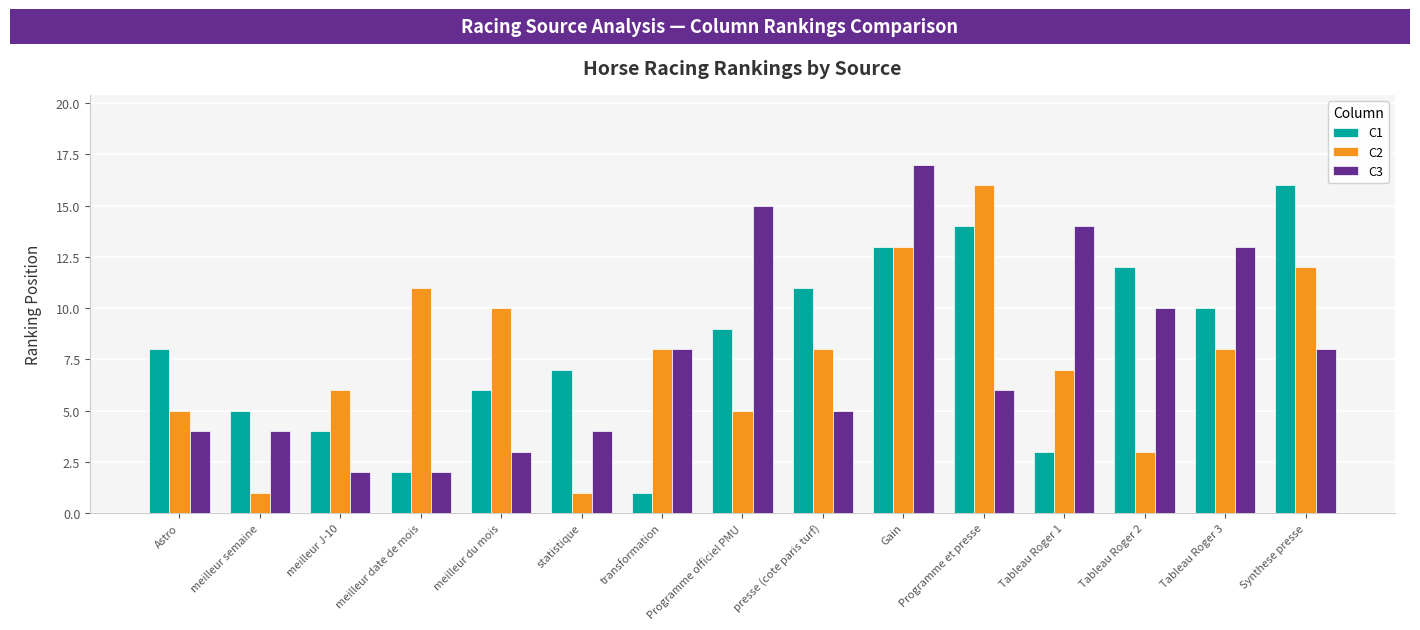

How many data points does each series have?

15